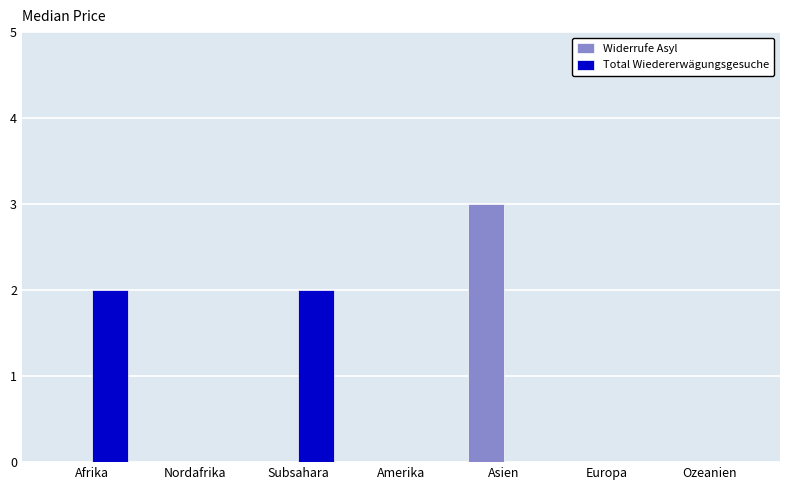

At which category does the chart reach its peak across all series?

Asien